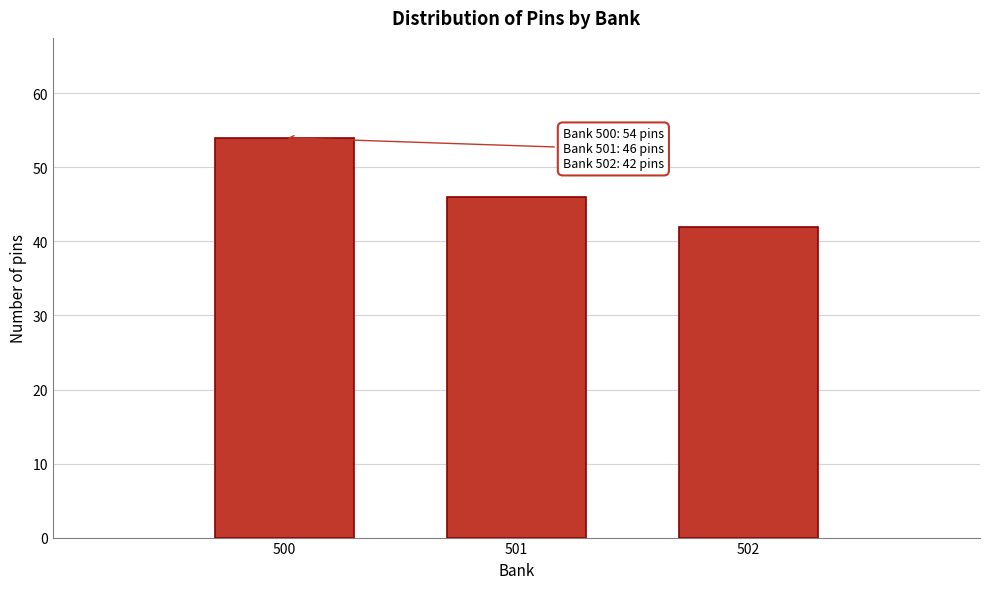

Reading left to right, extract all data points from this chart.

54	46	42